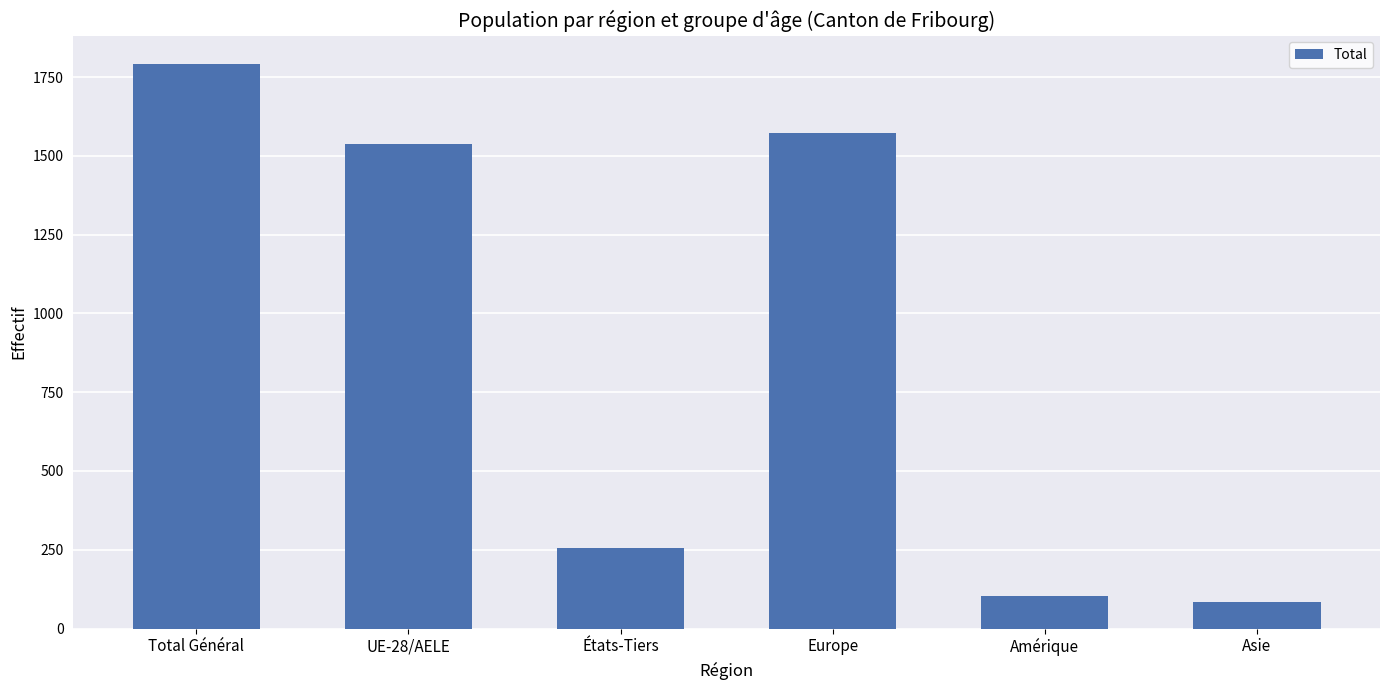

How many values are below 1537?

3